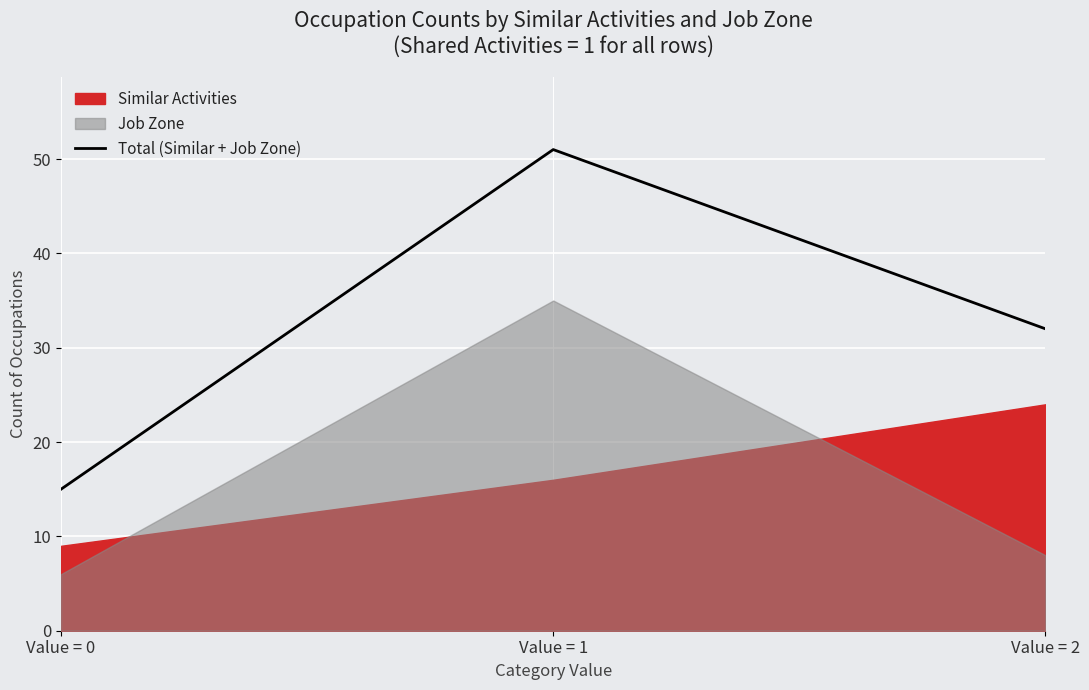

Which label corresponds to the largest value in the chart?

Value = 1